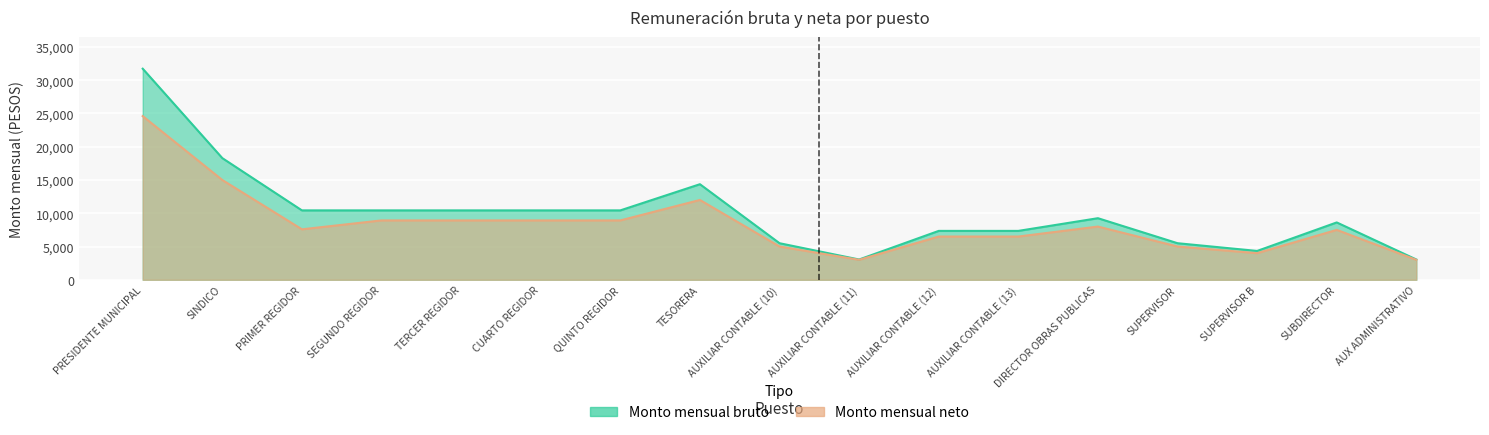

Rank the series by their average value, from highest to lowest.

Monto mensual bruto, Monto mensual neto